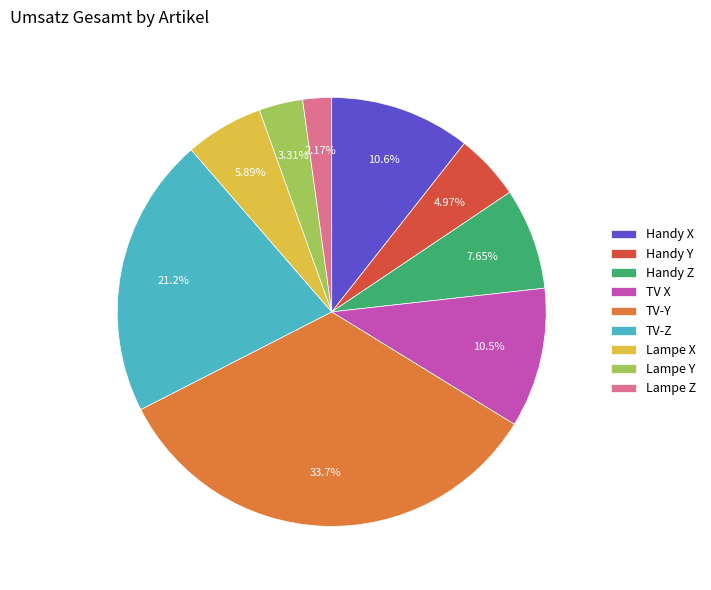

What percentage is NOT represented by TV-Y?

66.3%